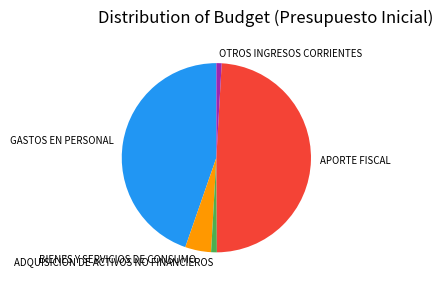

The GASTOS EN PERSONAL slice represents 56% of the pie. True or false?

False